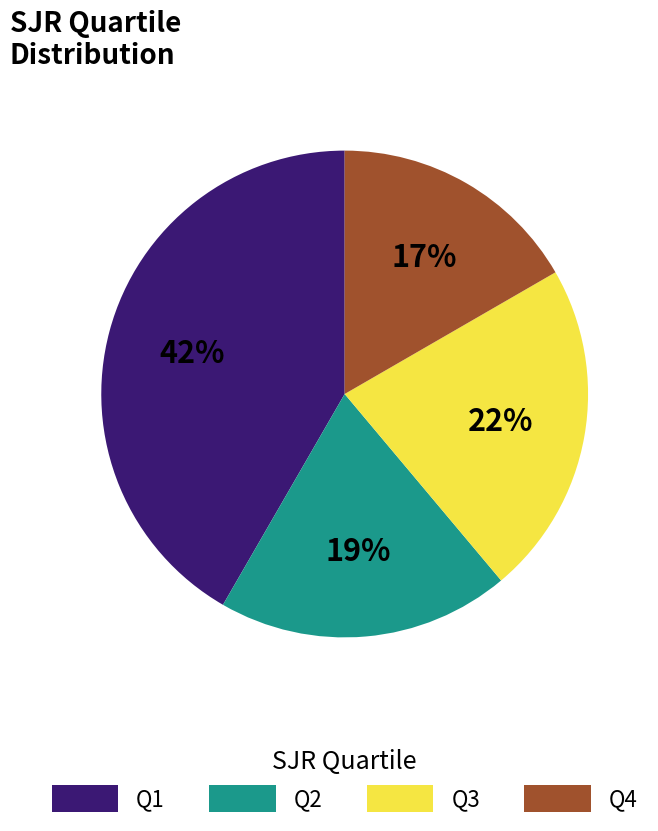

Approximately how many times larger is the value at Q4 compared to Q2?

0.9